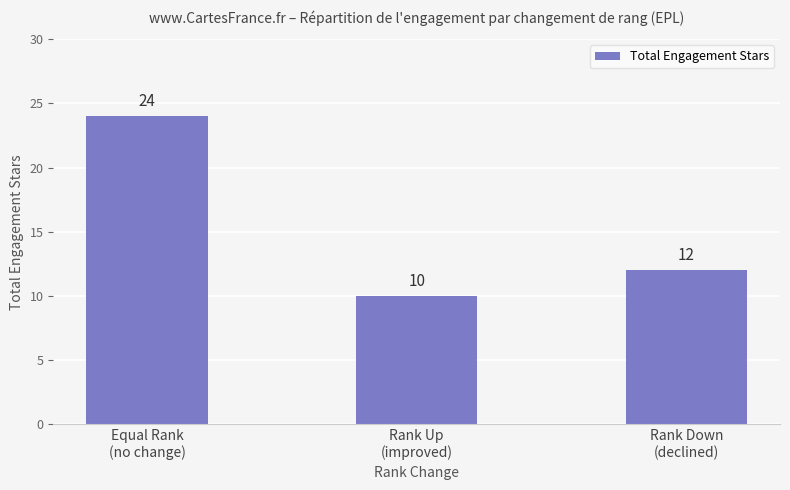

List the labels in order of value, smallest first.

Rank Up
(improved), Rank Down
(declined), Equal Rank
(no change)